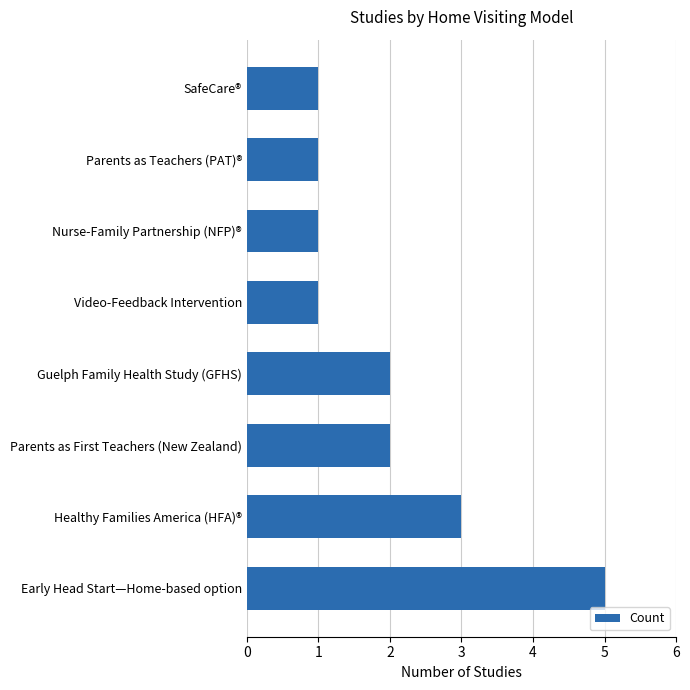

What is the sum of all values?

16